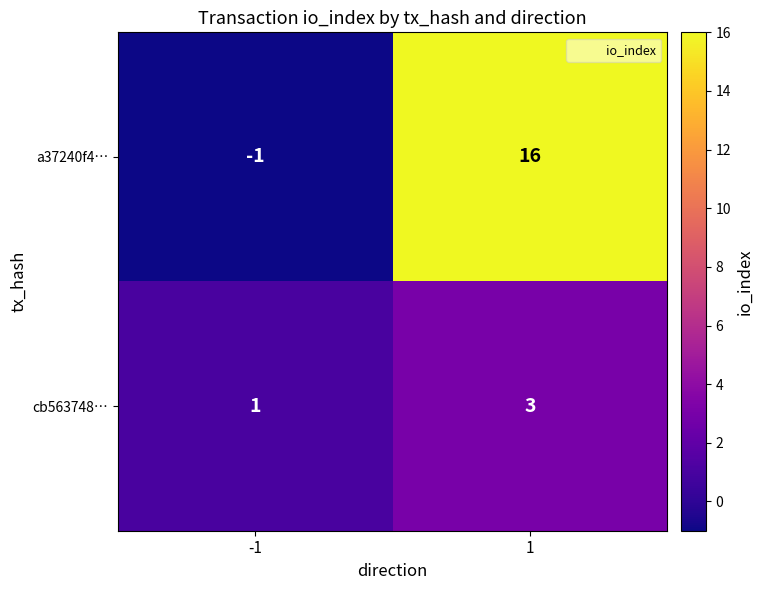

Reading right to left, transcribe all the data shown in this chart.

a37240f4…: 16	-1
cb563748…: 3	1